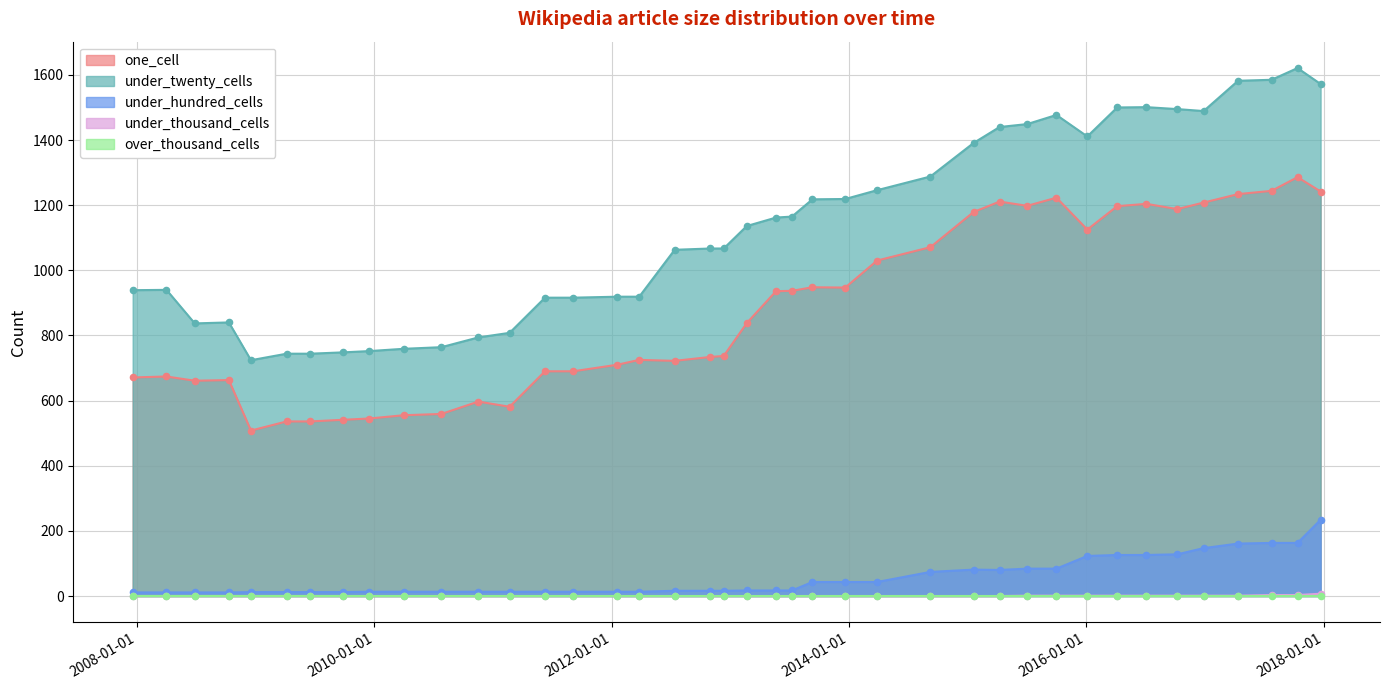

At how many categories does at least one series exceed 742?

39